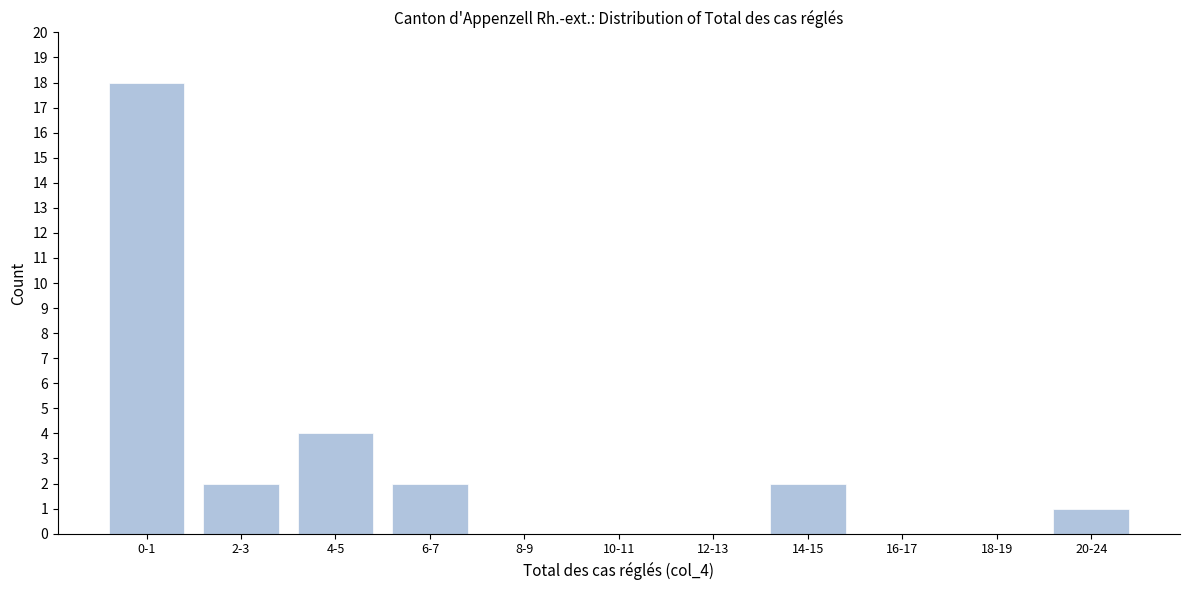

Reading left to right, what are all the values shown in this chart?

0-1=18	2-3=2	4-5=4	6-7=2	8-9=0	10-11=0	12-13=0	14-15=2	16-17=0	18-19=0	20-24=1